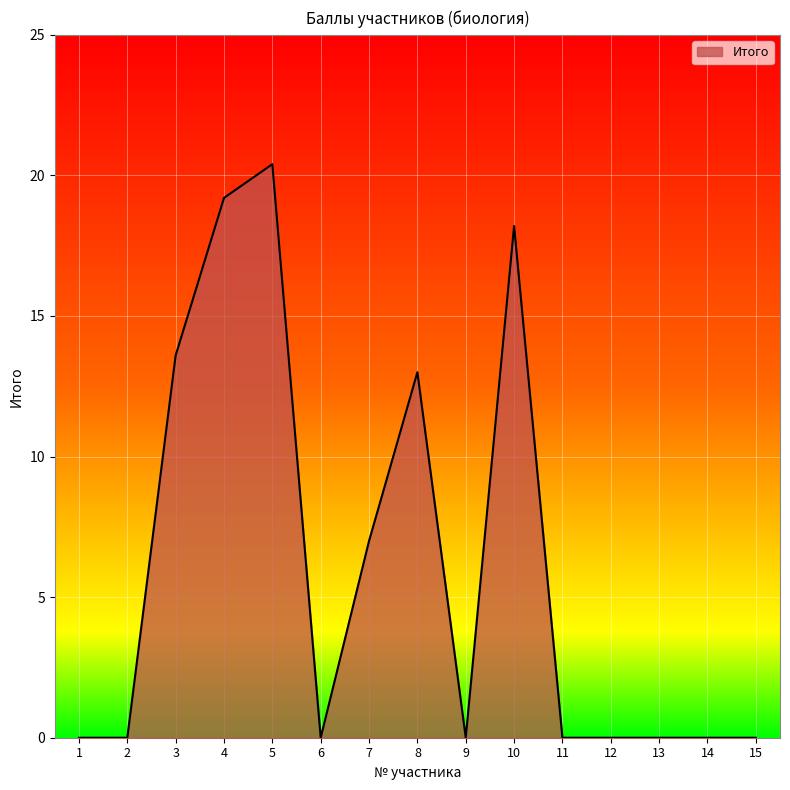

What is the maximum value shown in the chart?

20.4